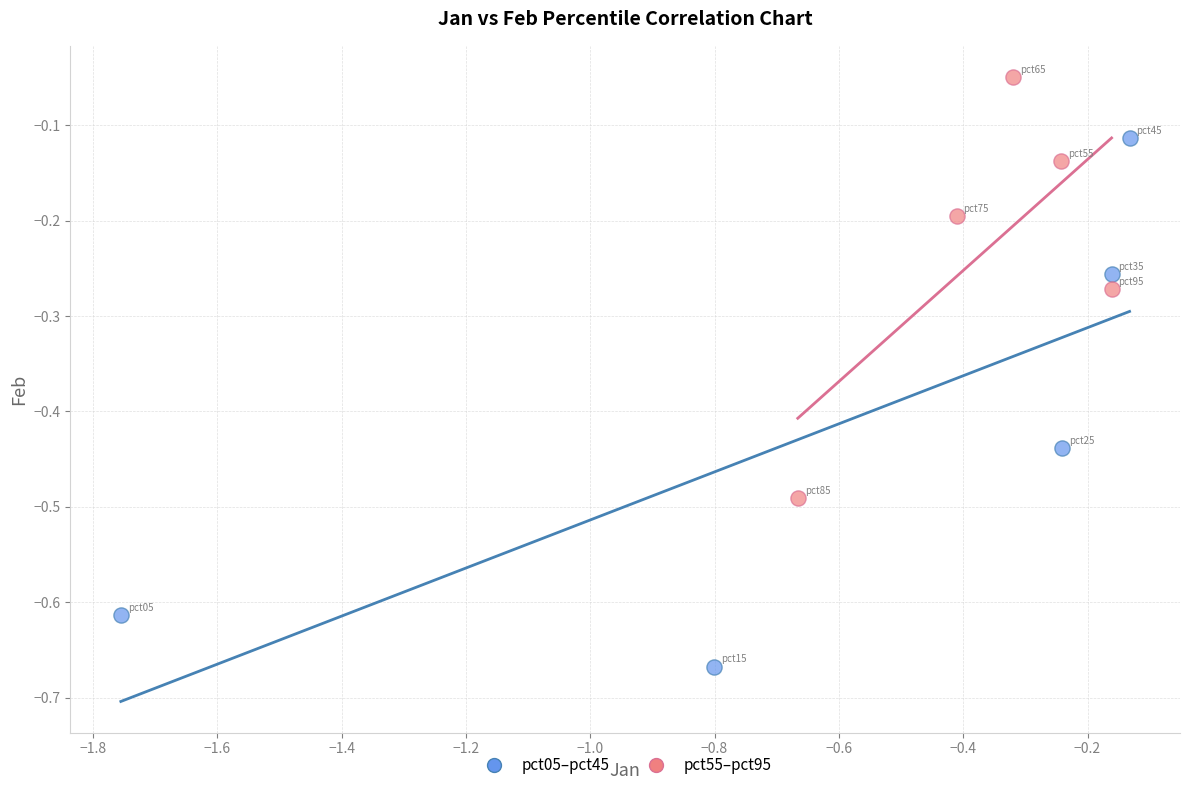

Which series reaches the maximum Y coordinate?

pct55–pct95